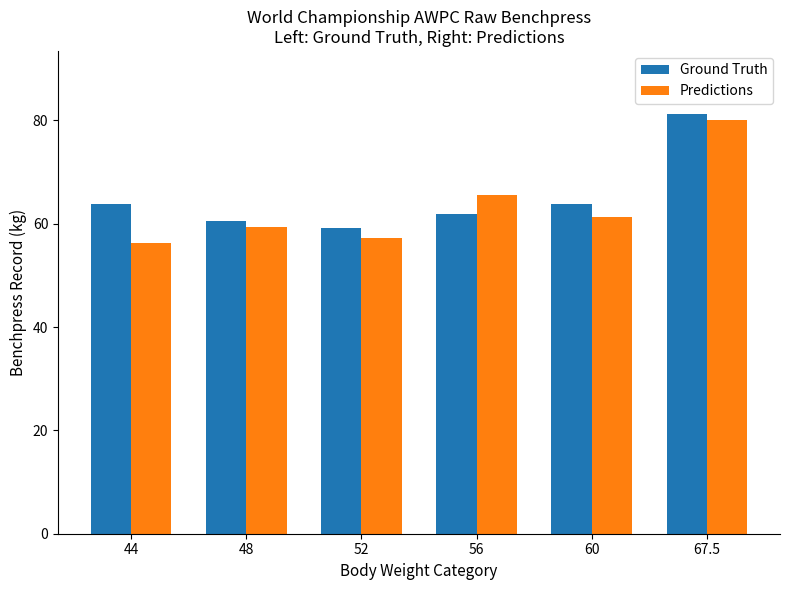

True or false: Ground Truth has a value of 98.7 at 52.

False